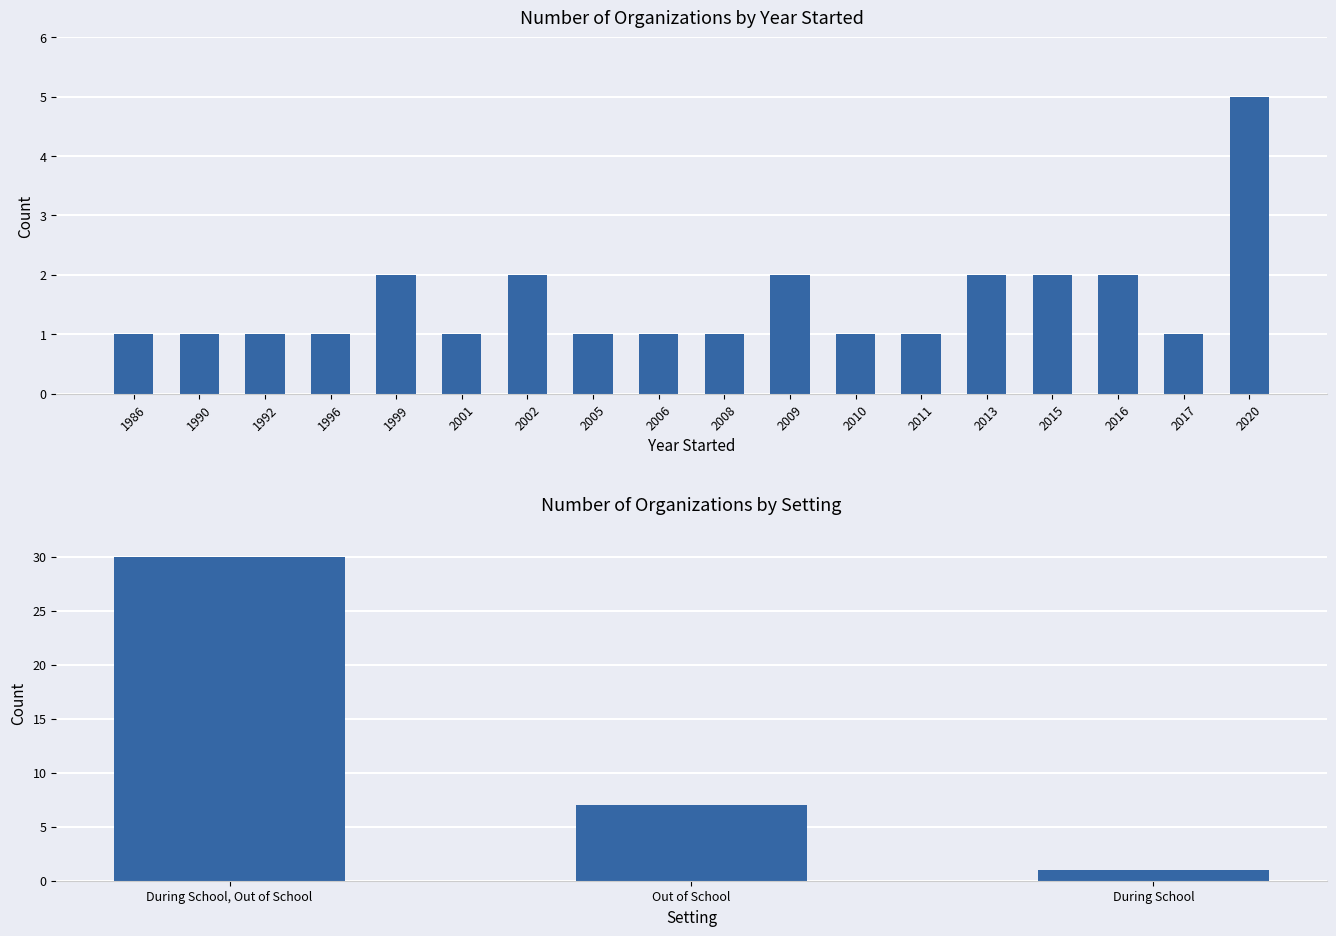

At which category does the chart reach its minimum across all series?

During School